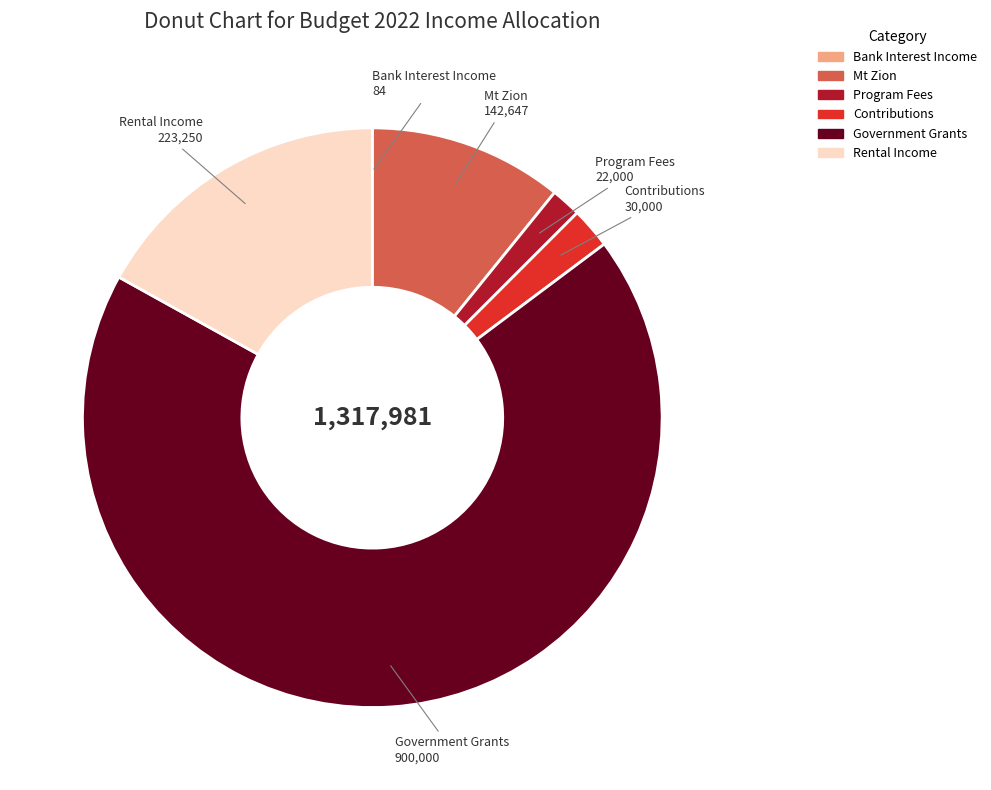

Does Government Grants represent more than half of the total?

Yes